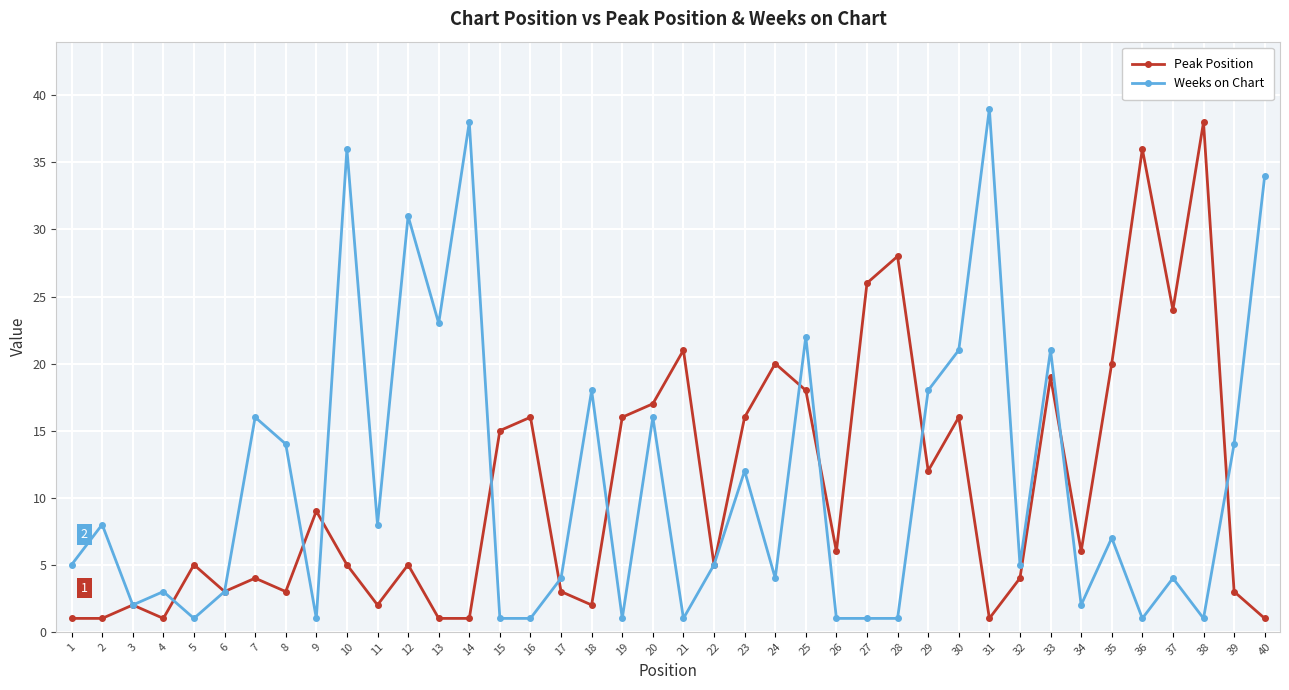

At 28, list the series in order from largest to smallest.

Peak Position, Weeks on Chart